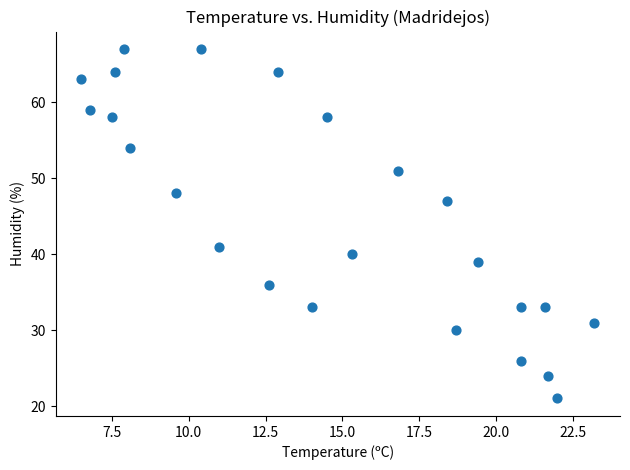

What is the range of Y values (max minus min)?

46